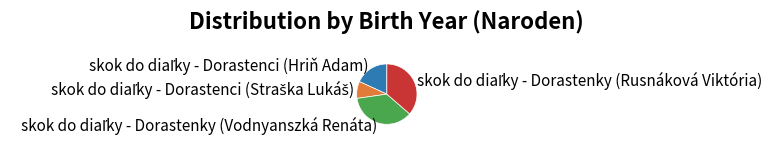

Does any single category account for the majority?

No